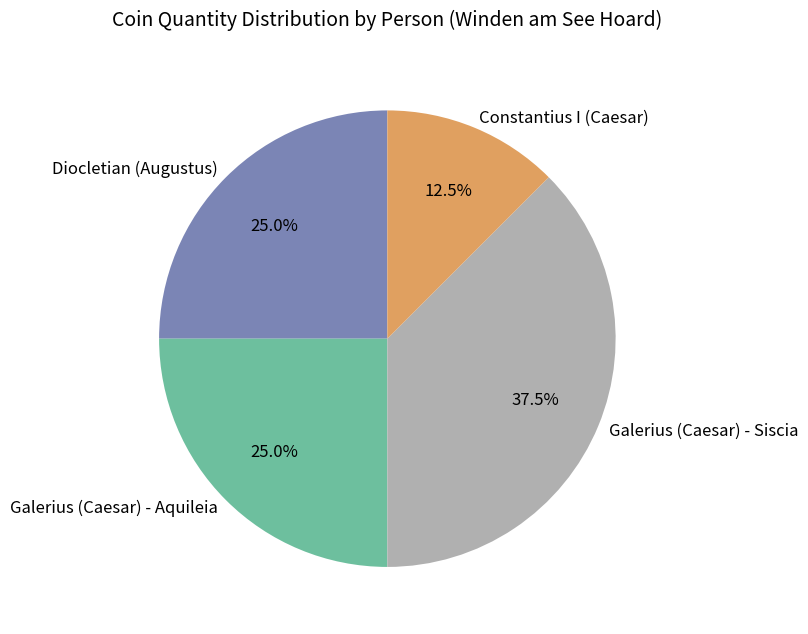

True or false: Galerius (Caesar) - Siscia accounts for 32% of the total.

False